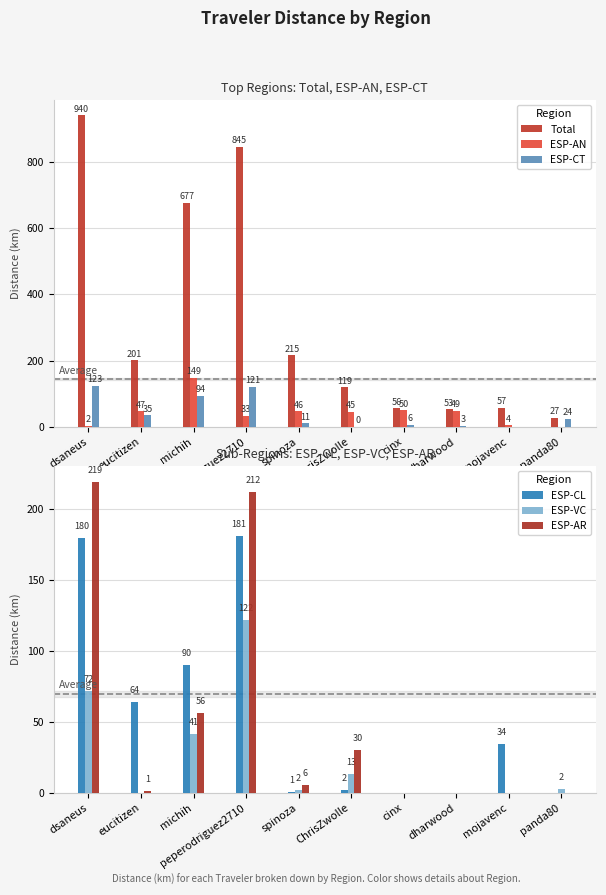

How many values in the ESP-VC series exceed 2?

5